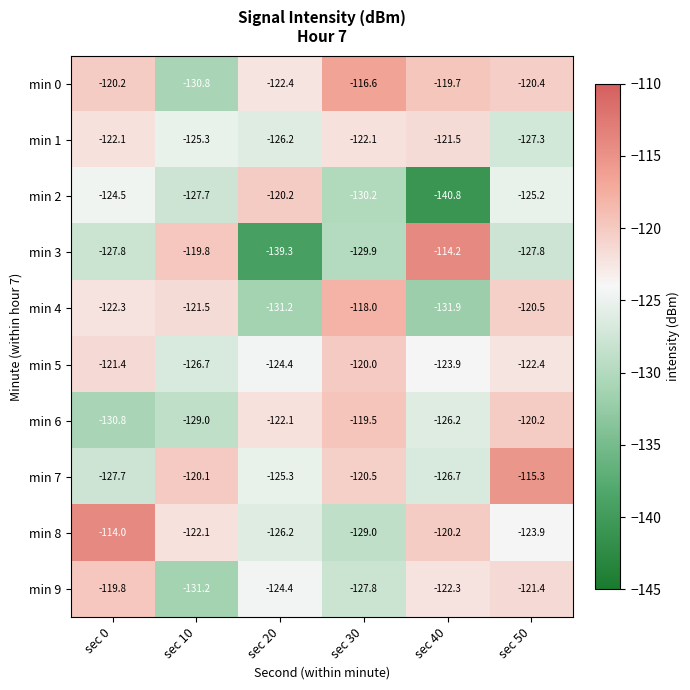

Rank the series by their maximum value, from lowest to highest.

min 1, min 2, min 5, min 9, min 6, min 4, min 0, min 7, min 3, min 8